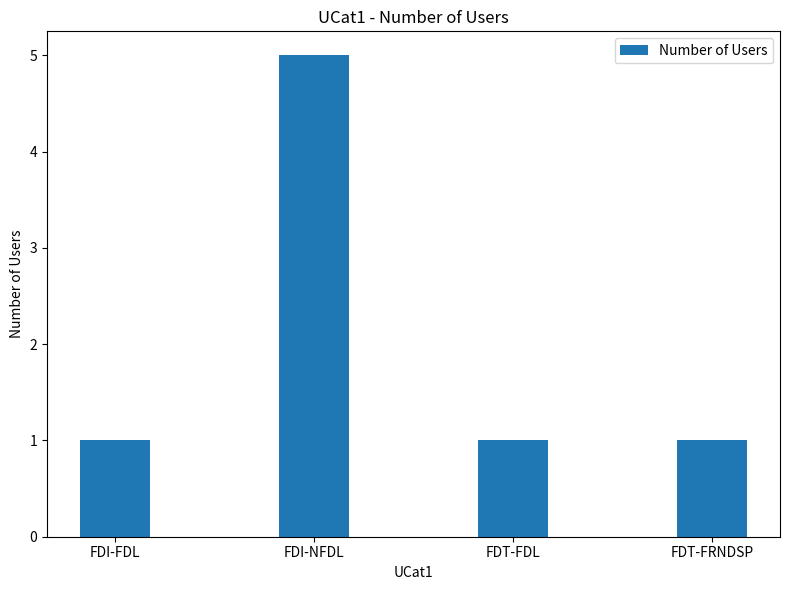

The chart shows a value of 1 at FDI-FDL. True or false?

True